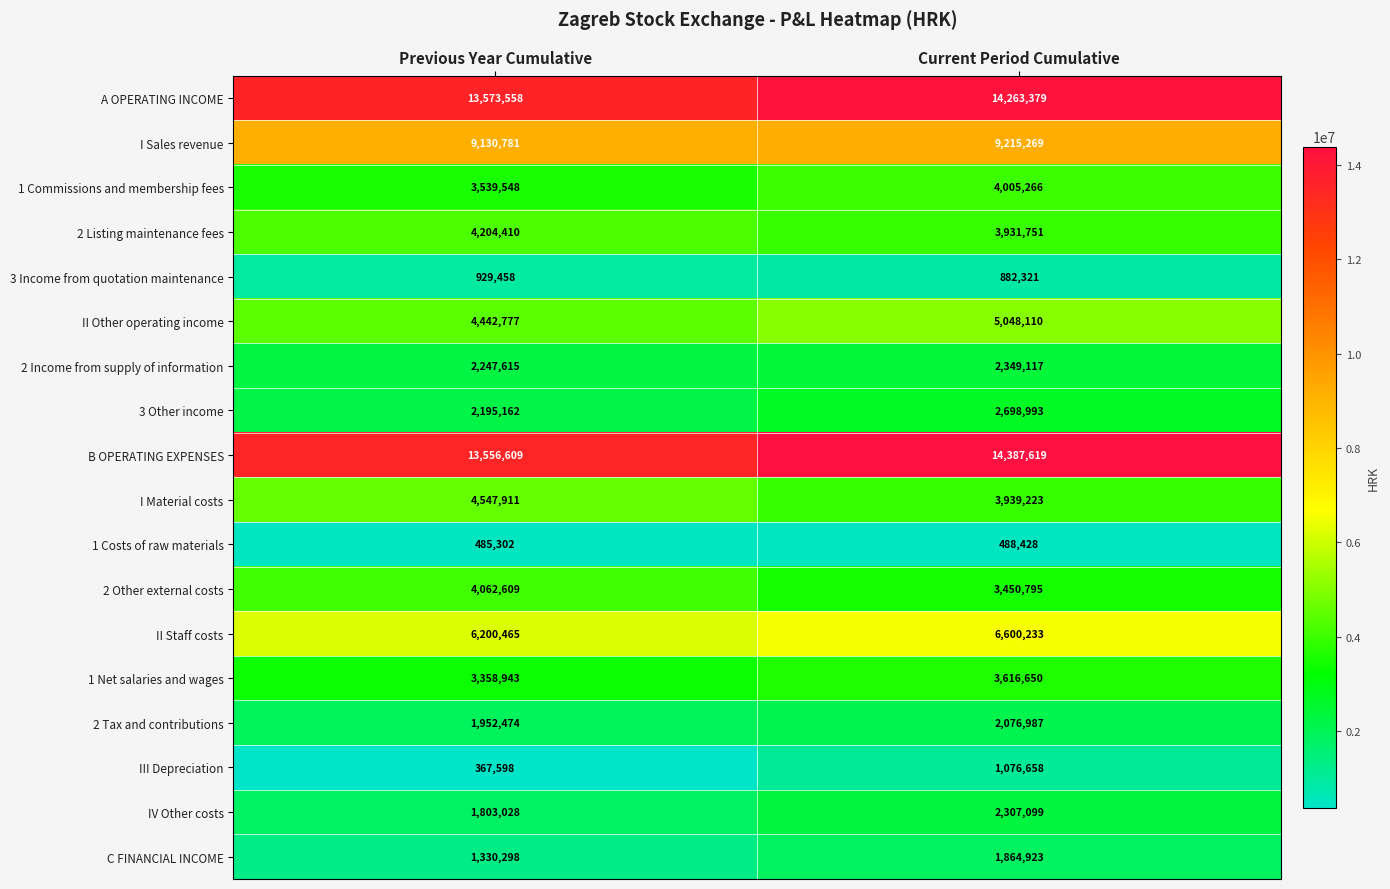

At how many categories does at least one series exceed 10855515?

2